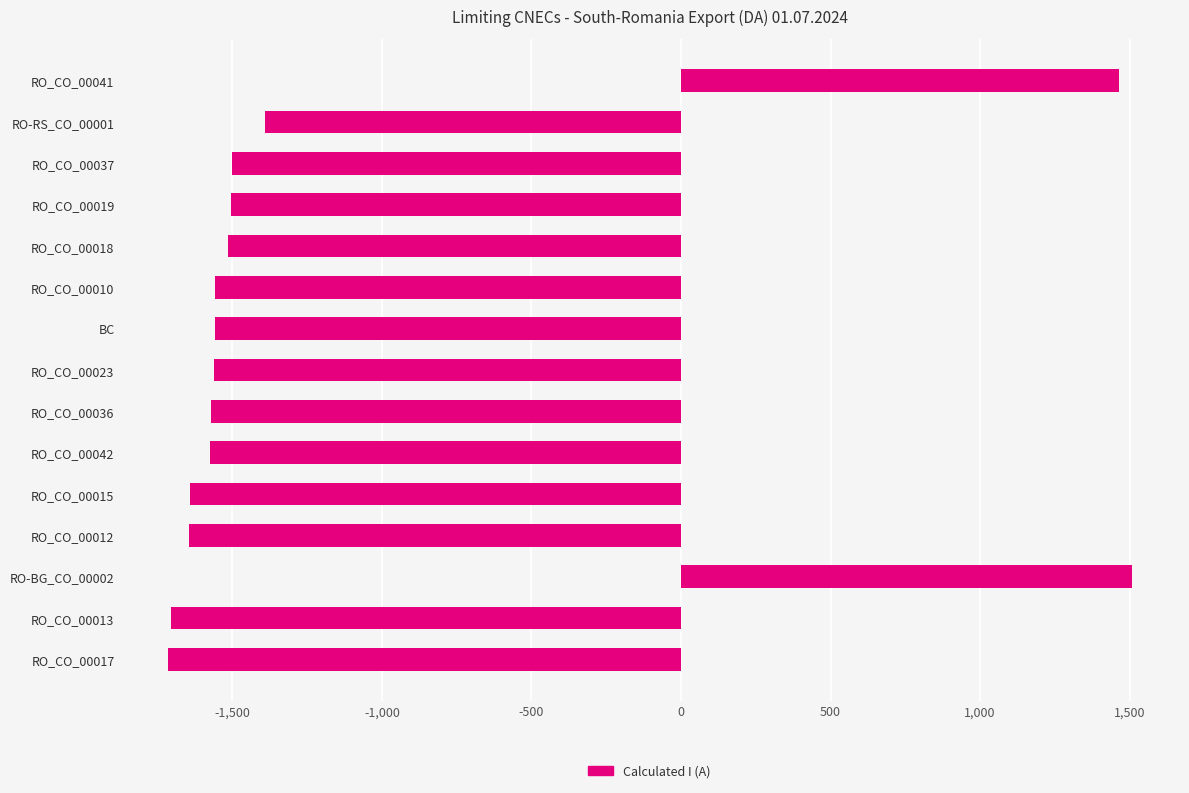

The value at RO-BG_CO_00002 is 1507. True or false?

True